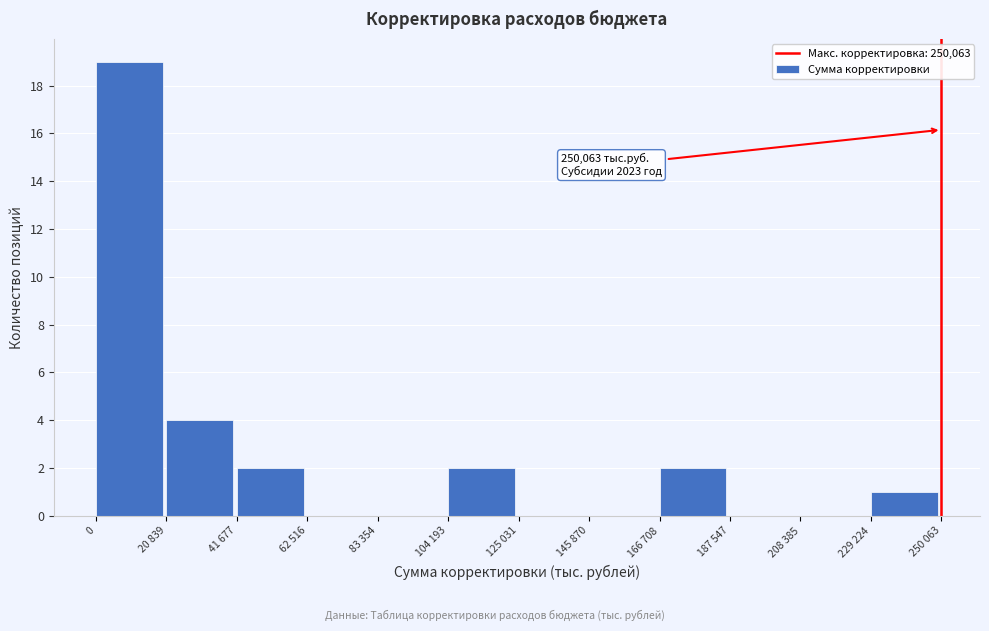

Reading right to left, list all the values displayed in this chart.

229 224=1	208 385=0	187 547=0	166 708=2	145 870=0	125 031=0	104 193=2	83 354=0	62 516=0	41 677=2	20 839=4	0=19